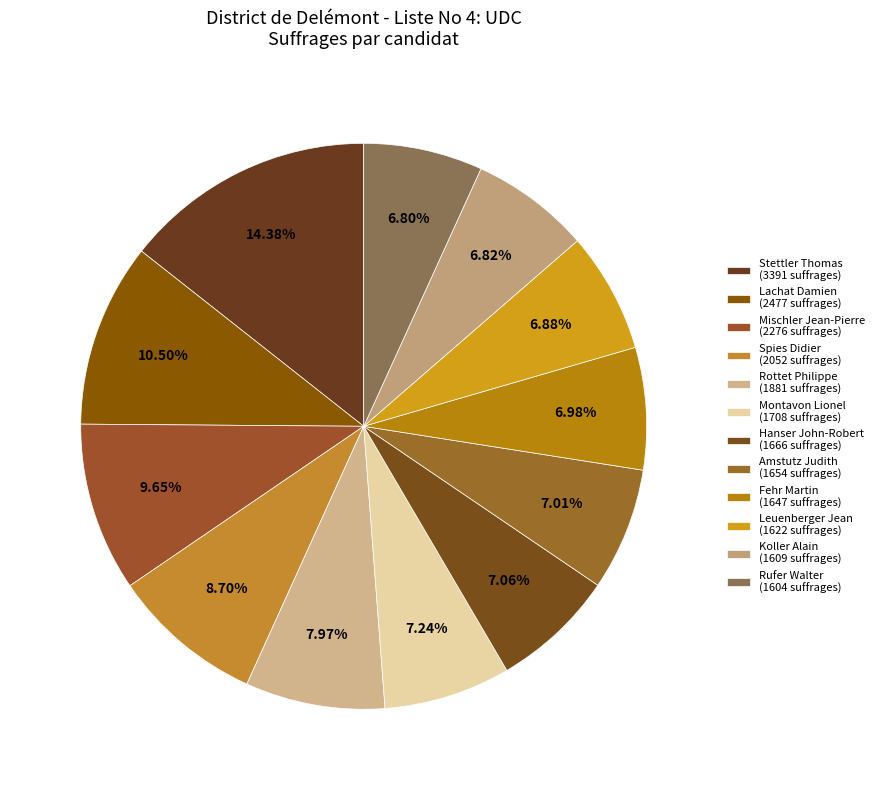

Which has a higher value, Fehr Martin or Leuenberger Jean?

Fehr Martin